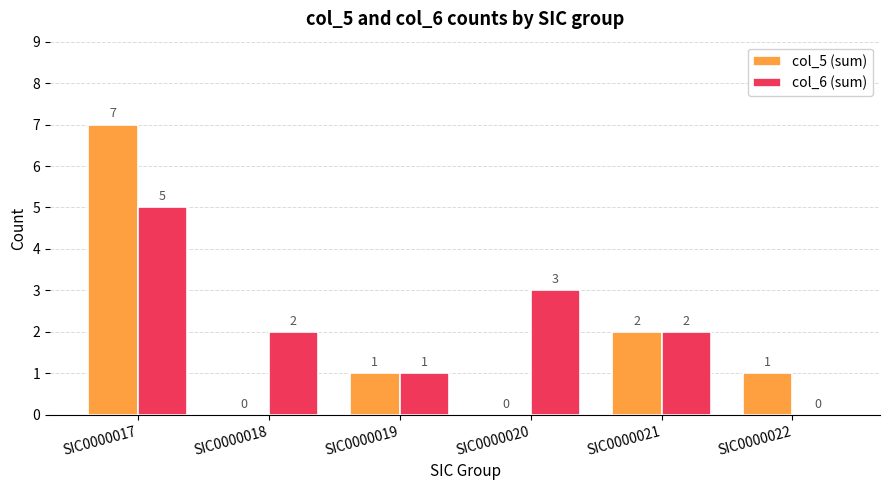

What is the sum of the col_5 (sum) values at SIC0000022 and SIC0000017?

8